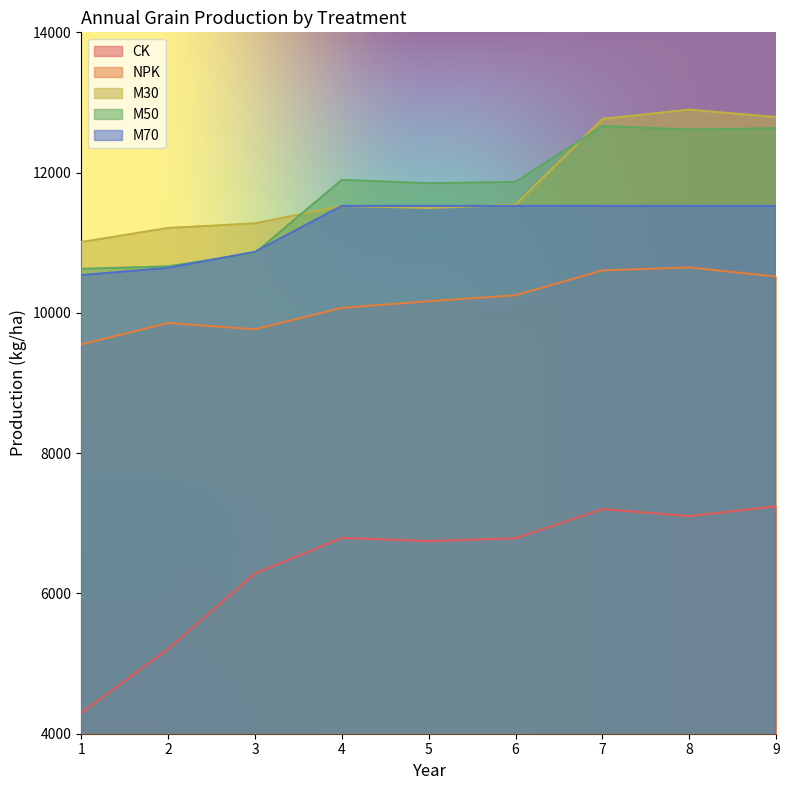

What is the sum of the M50 values at 5 and 7?

24511.5